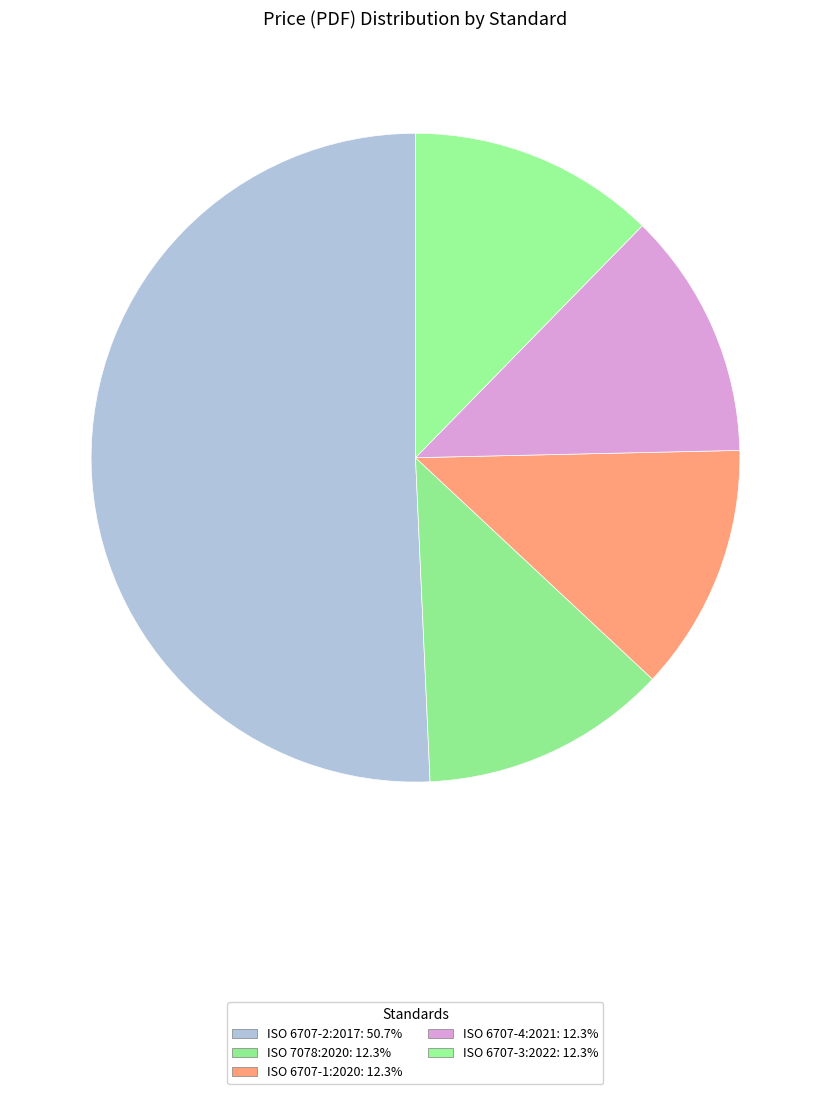

Which slice is the largest?

ISO 6707-2:2017